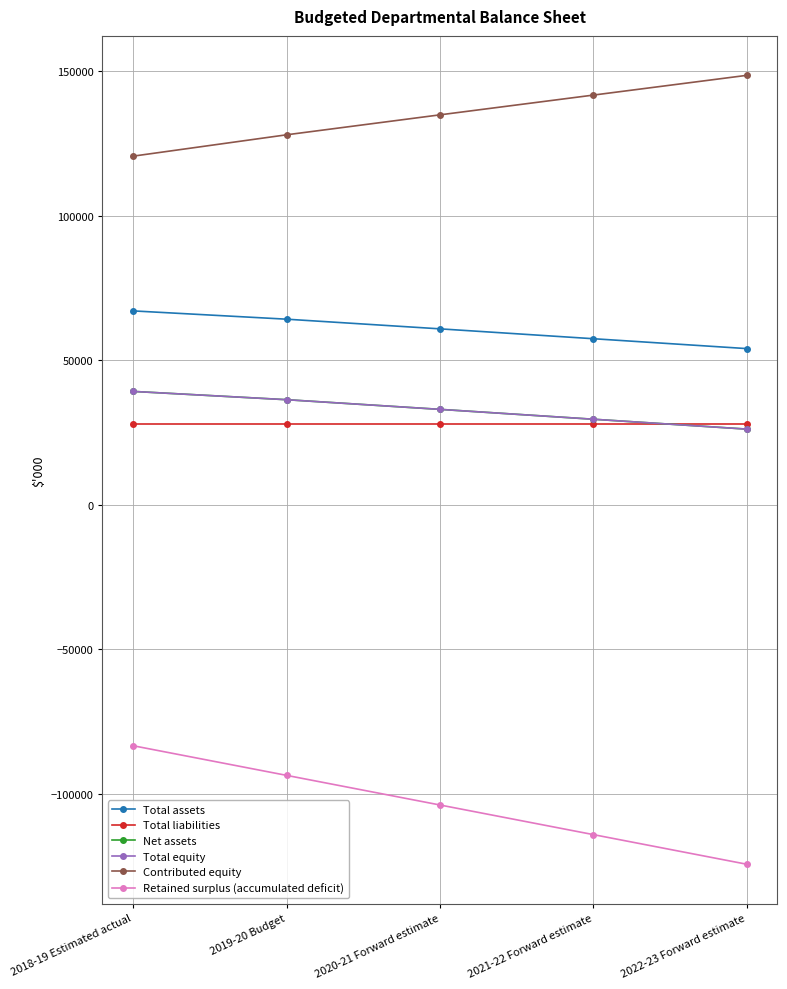

Reading left to right, what are all the values shown in this chart?

Total assets: 67074	64207	60862	57444	54026
Total liabilities: 27861	27861	27861	27861	27861
Net assets: 39213	36346	33001	29583	26165
Total equity: 39213	36346	33001	29583	26165
Contributed equity: 120617	128004	134913	141749	148585
Retained surplus (accumulated deficit): -83389	-93643	-103897	-114151	-124405